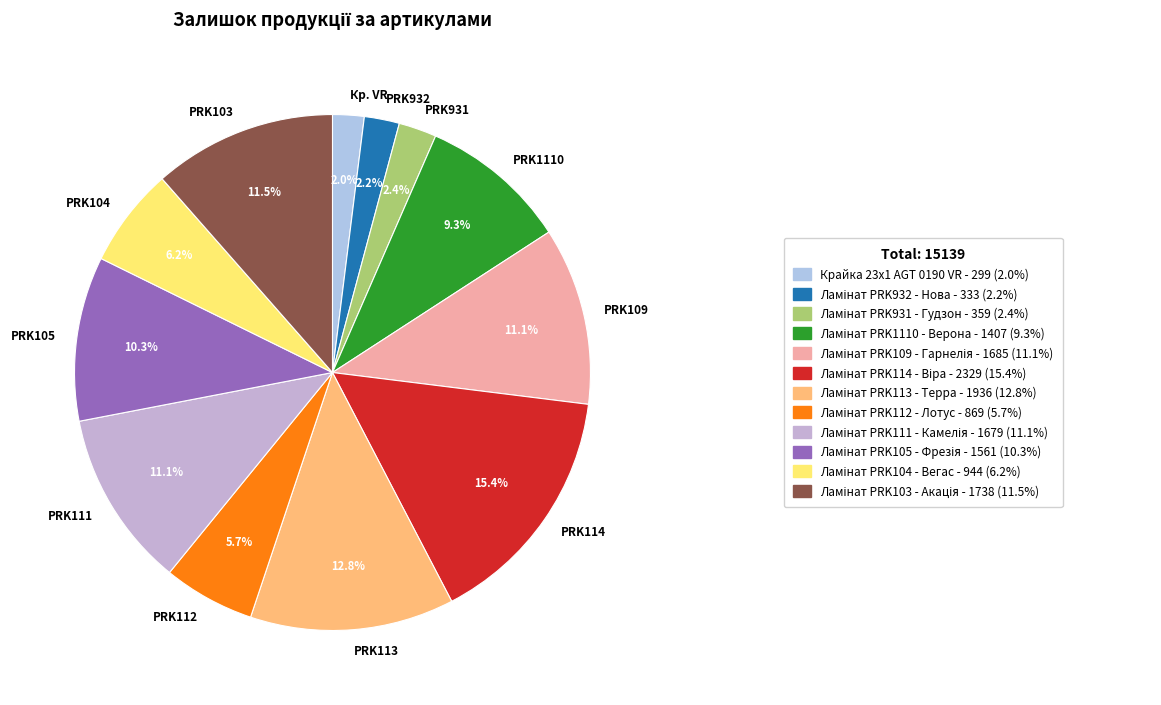

Which category has the biggest portion of the pie?

PRK114